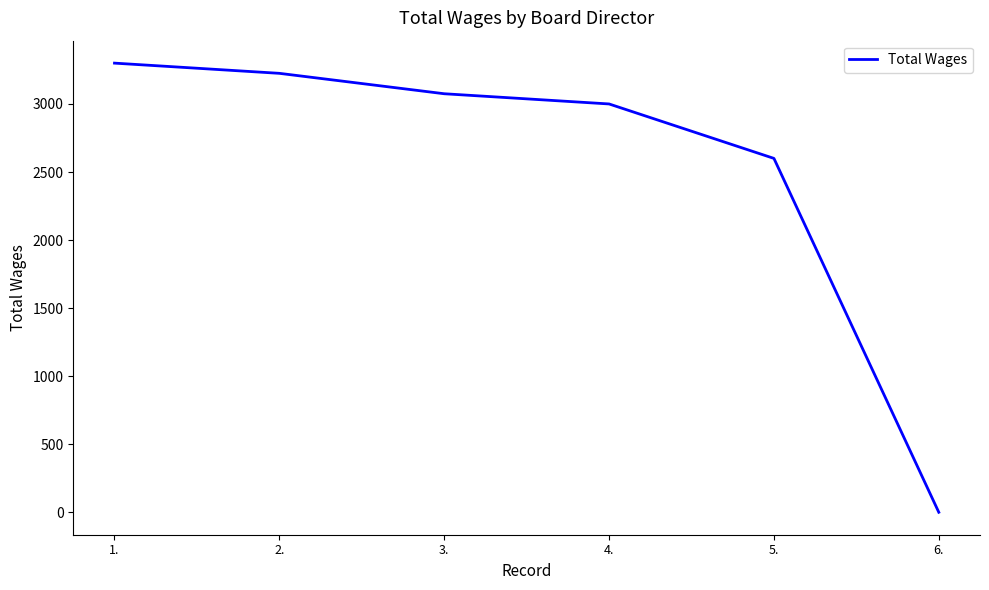

What position from the left is 5.?

5